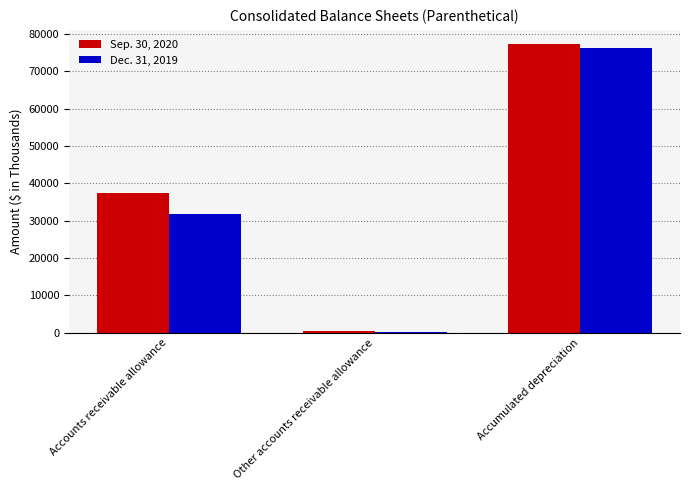

What is the sum of the Dec. 31, 2019 values at Other accounts receivable allowance and Accumulated depreciation?

76296